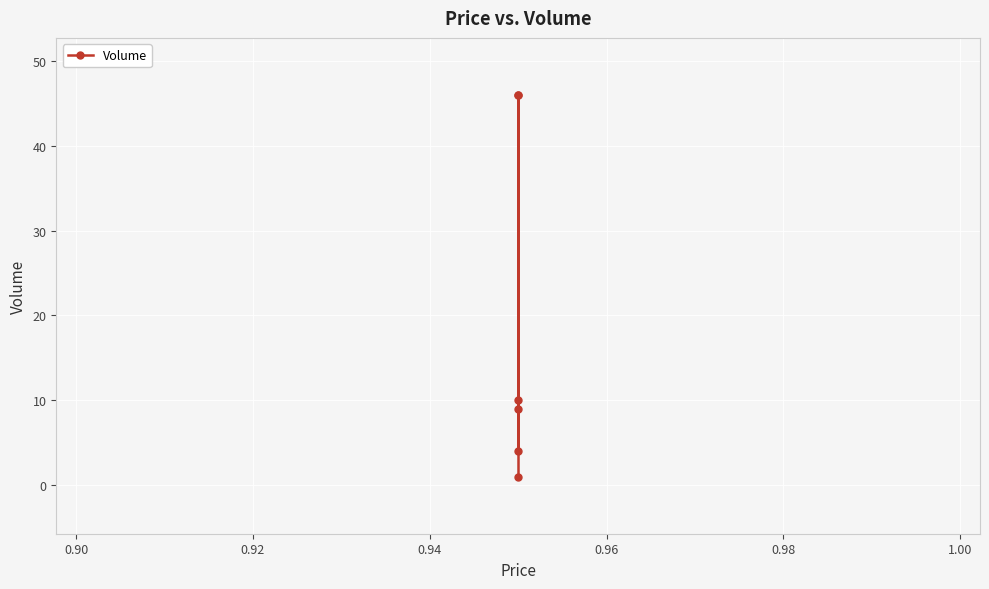

Reading left to right, list all the values displayed in this chart.

46	4	46	10	9	1